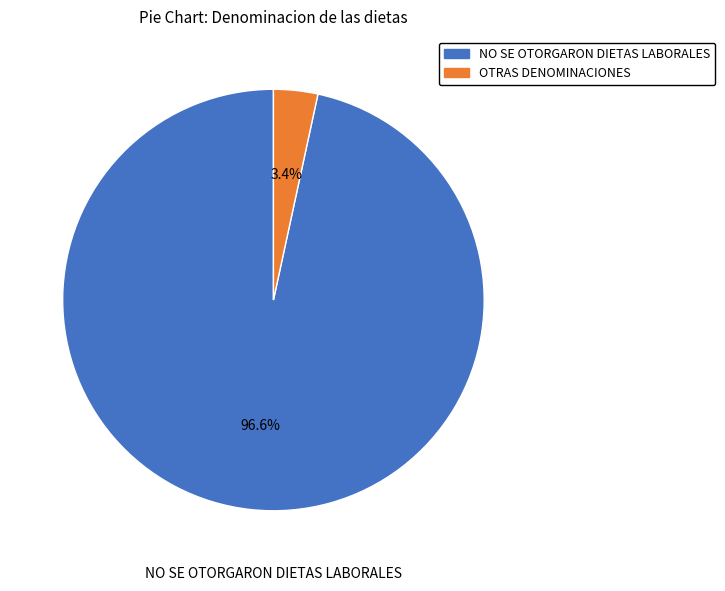

Which slice is the largest?

NO SE OTORGARON DIETAS LABORALES